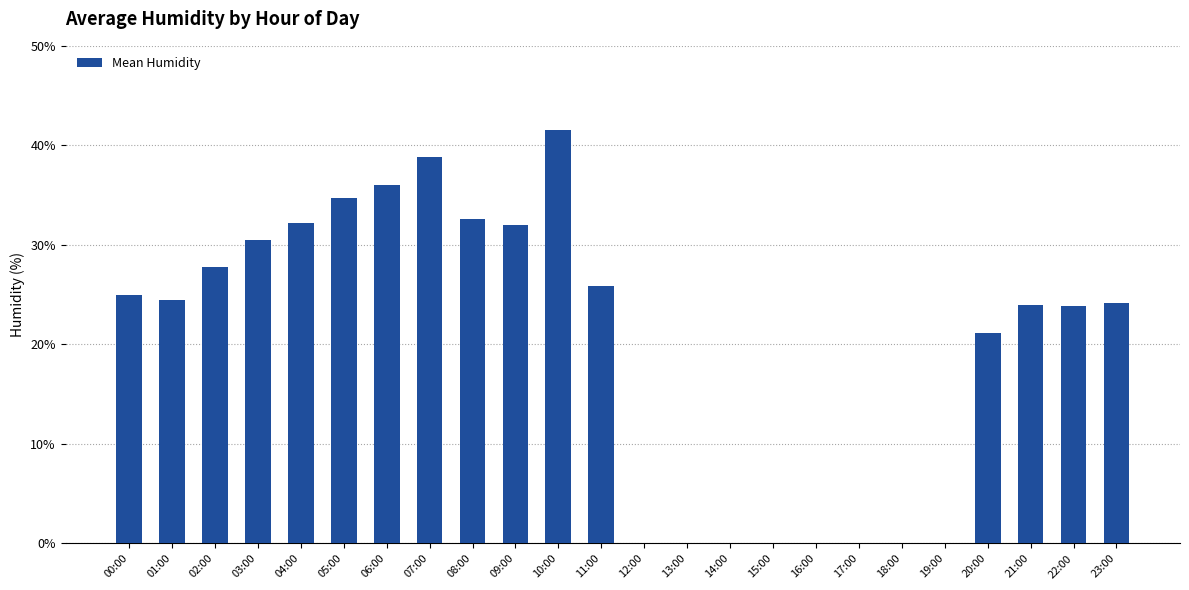

At which category does the chart reach its peak across all series?

10:00